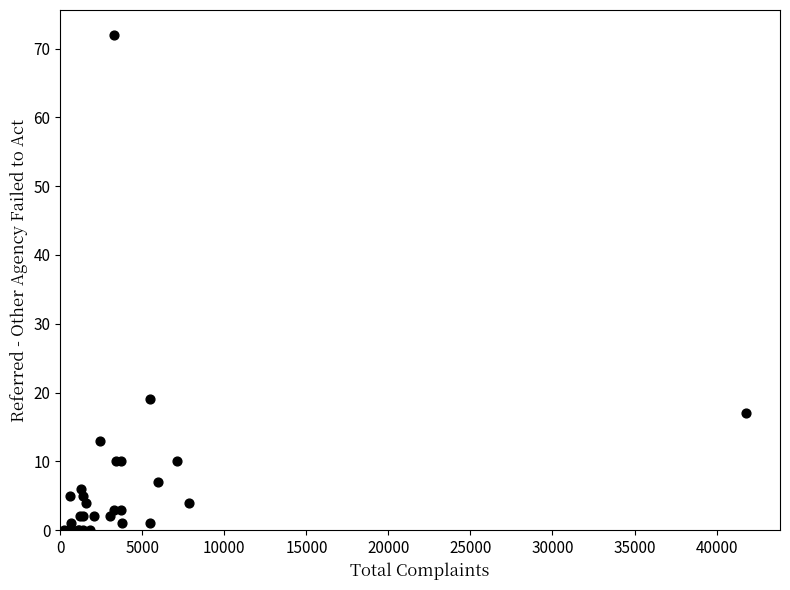

What Y value in the scatter plot is closest to 36?

19